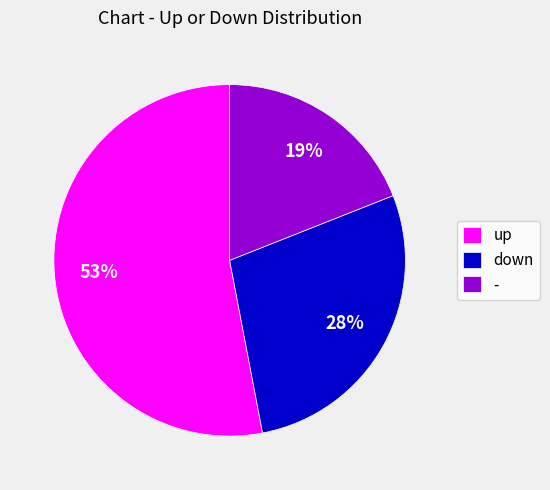

To the nearest percent, what is the average slice percentage?

33%